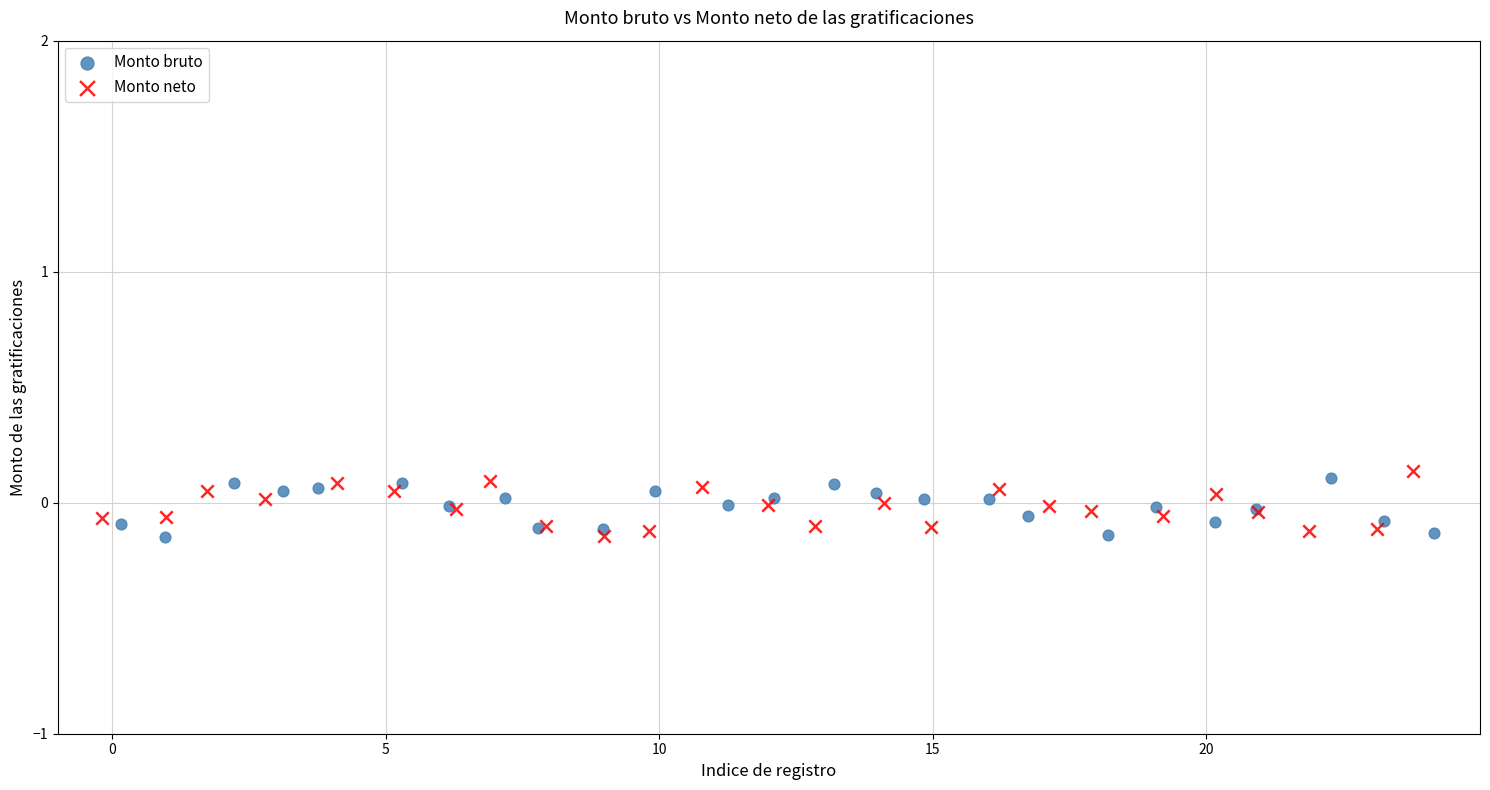

Which series has the largest Y range (max minus min)?

Monto neto